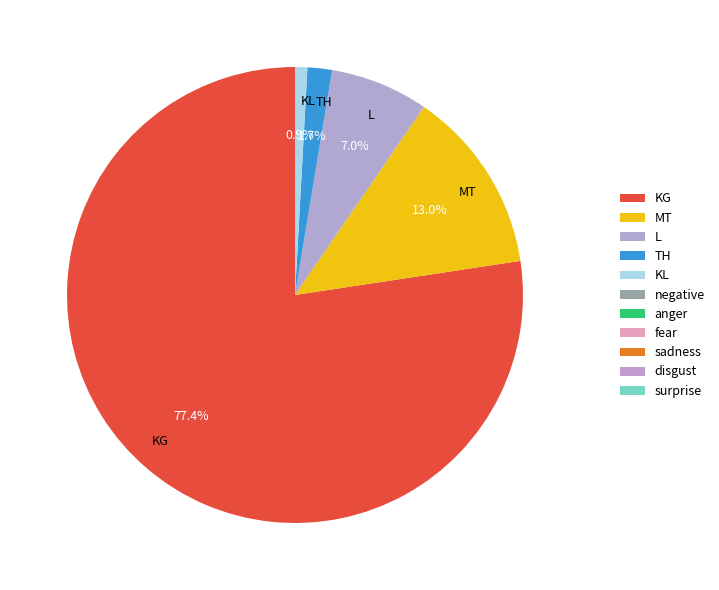

Which slice is the smallest?

KL